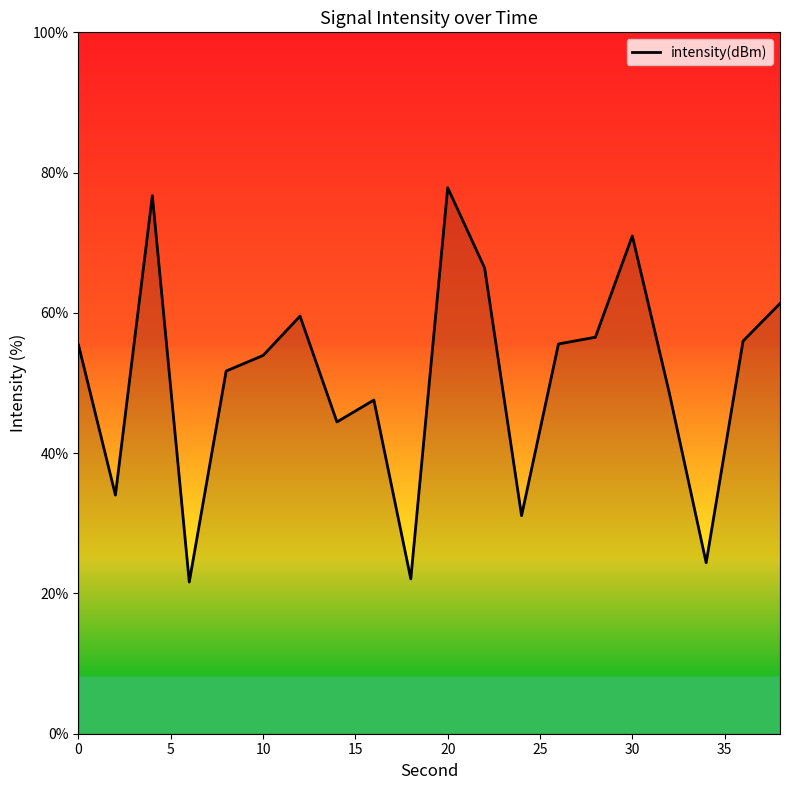

What is the minimum value shown in the chart?

21.6